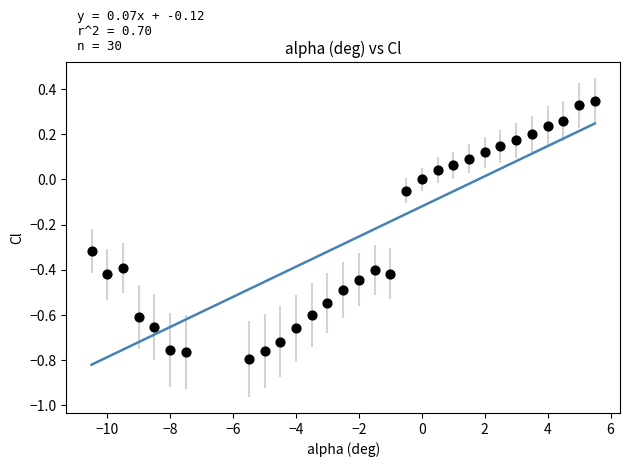

What is the range of X values (max minus min)?

16.0